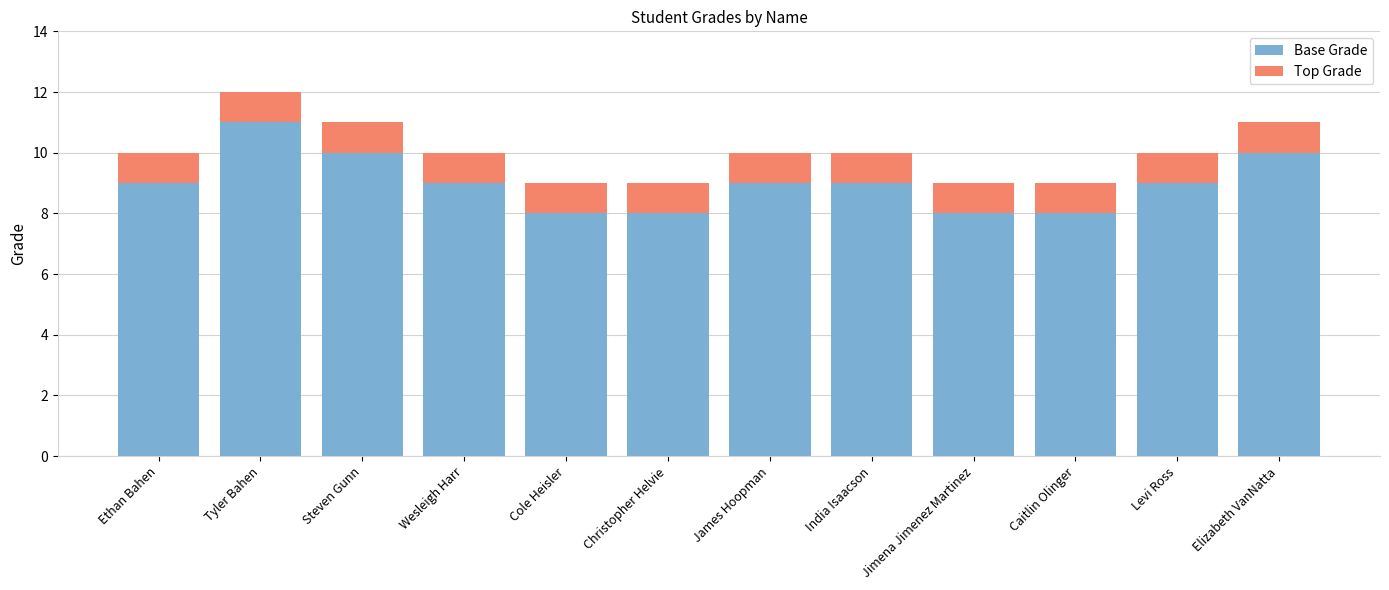

What is the sum of all Base Grade values?

108